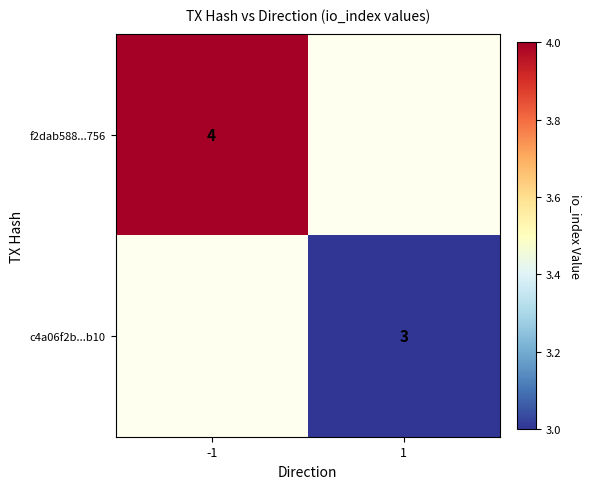

Is it true that c4a06f2b...b10 equals 5 at 1?

False